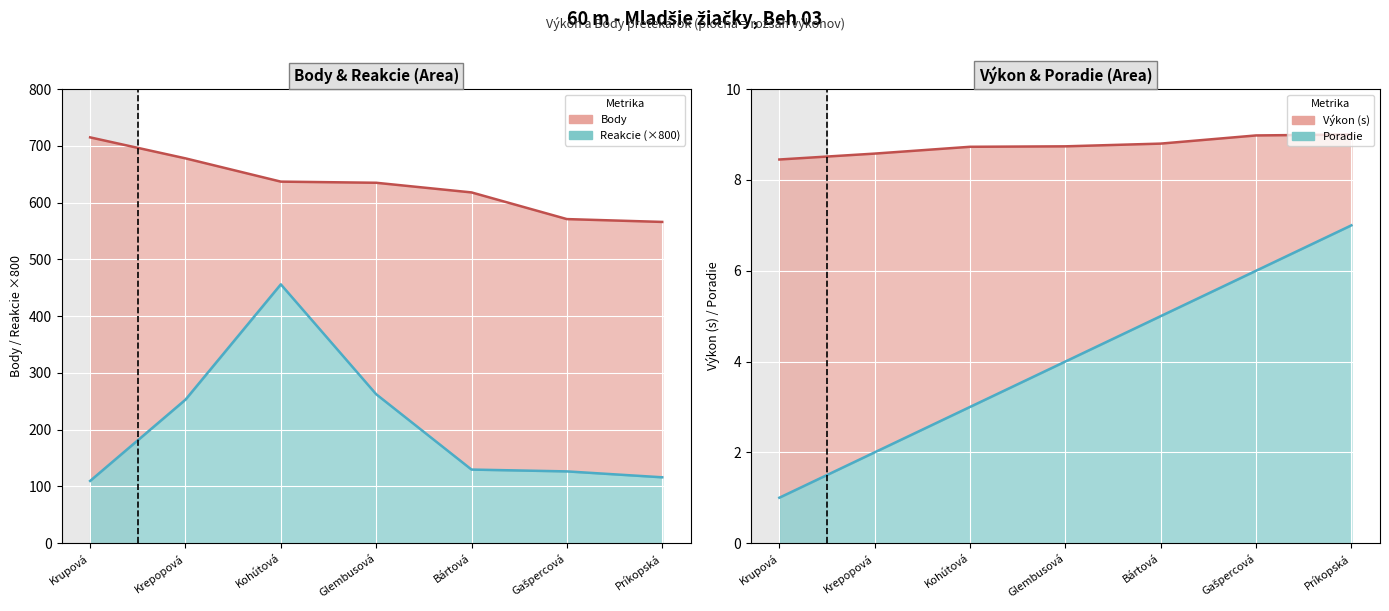

Where does the Body series first go above 635?

Krupová